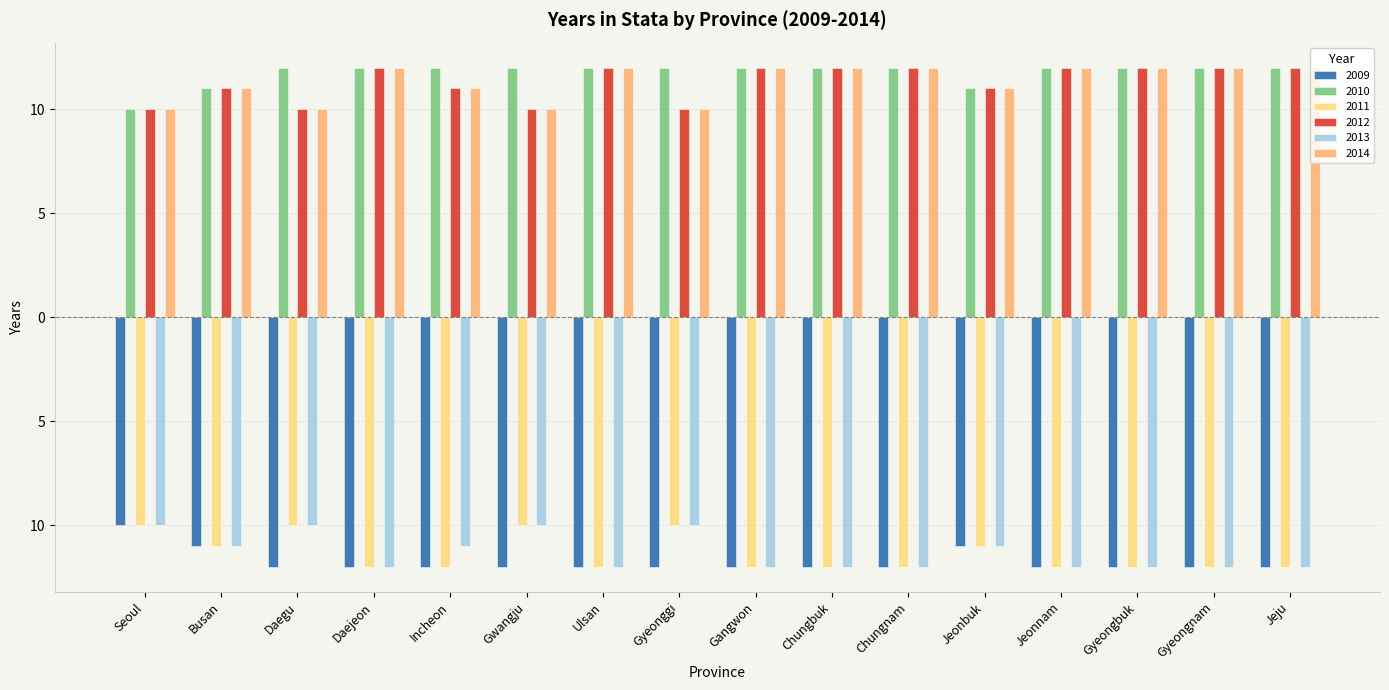

What is the label of the 13th bar from the right?

Daejeon